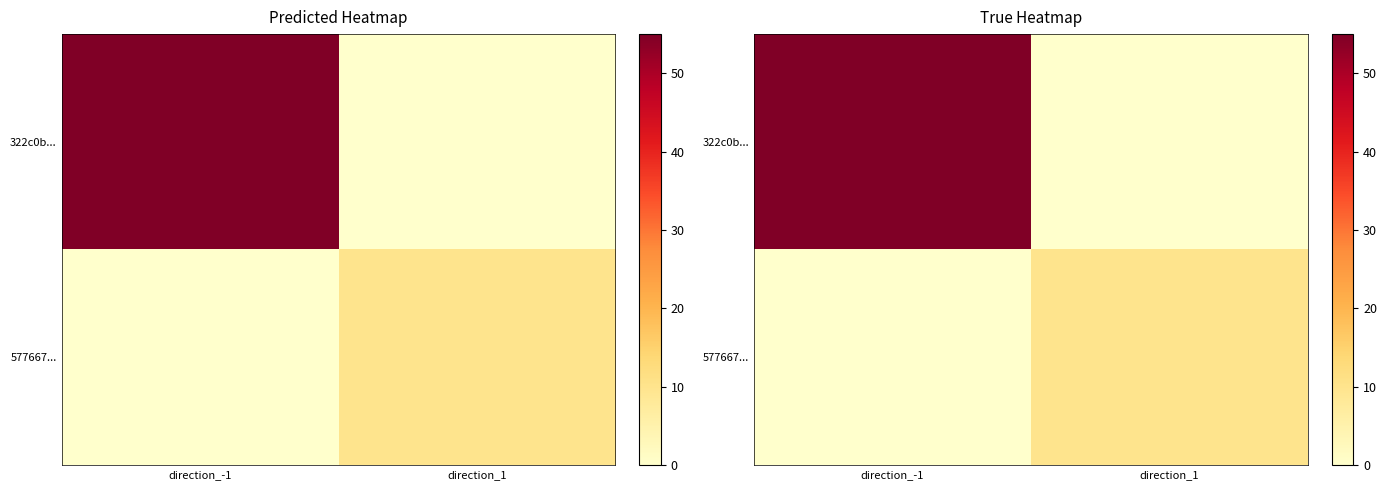

What is the difference between the maximum and minimum values in the 322c0b... series?

55